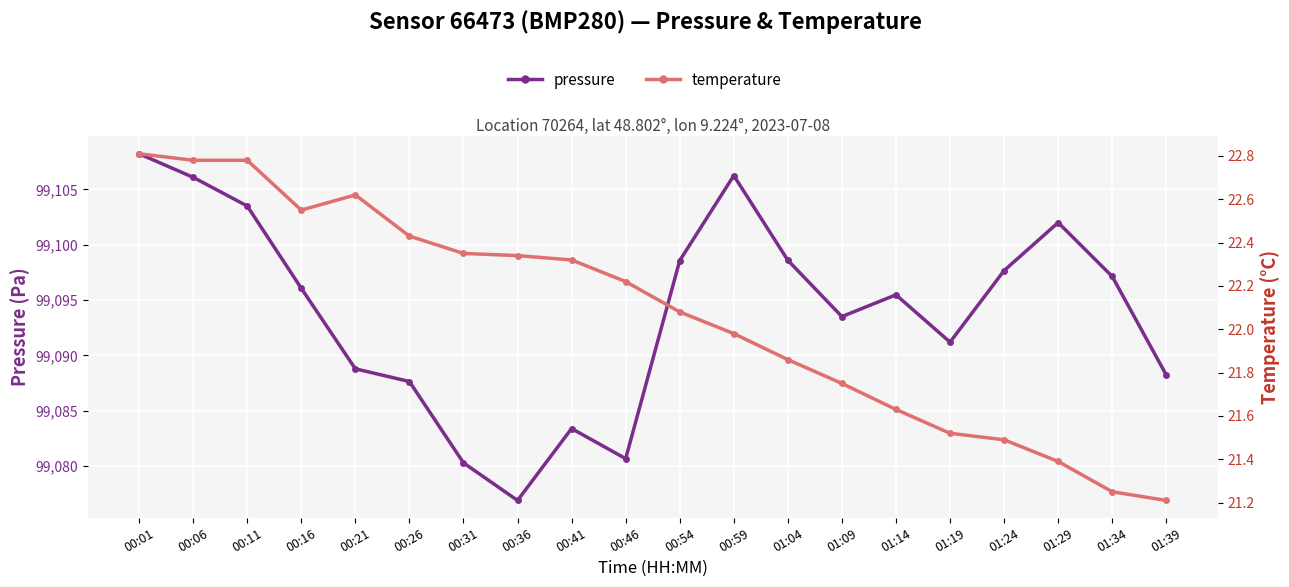

What is the sum of the pressure values at 01:09 and 00:46?

198174.2